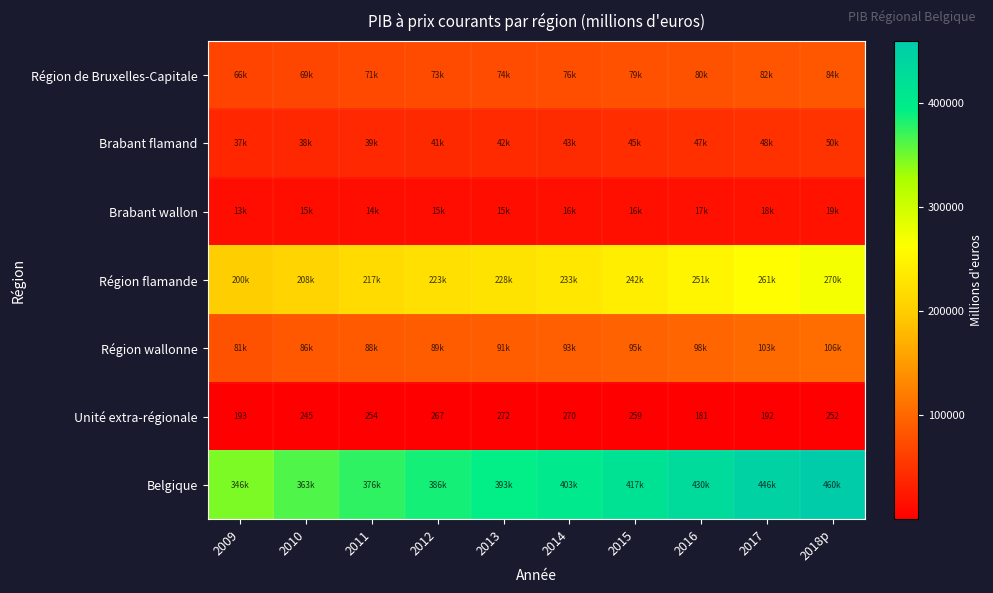

What is the difference between the second highest and second lowest values in the Unité extra-régionale series?

78.0